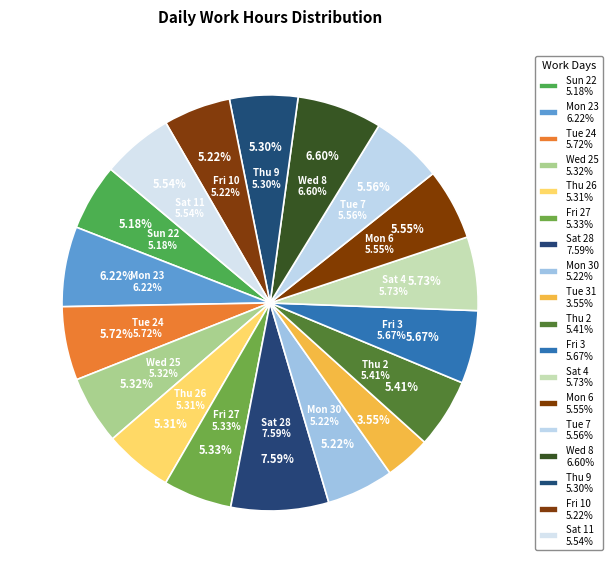

Is it true that Mon 6 is 6% of the pie?

True